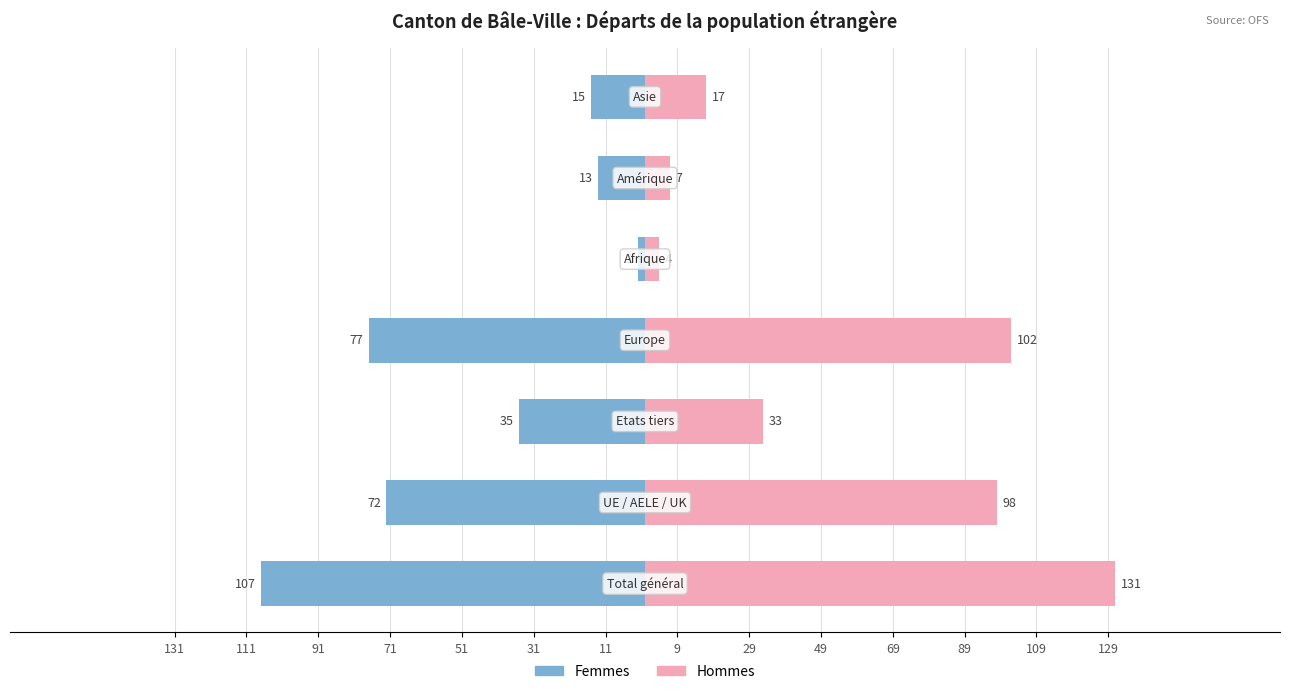

What is the average value of the Femmes series?

-46